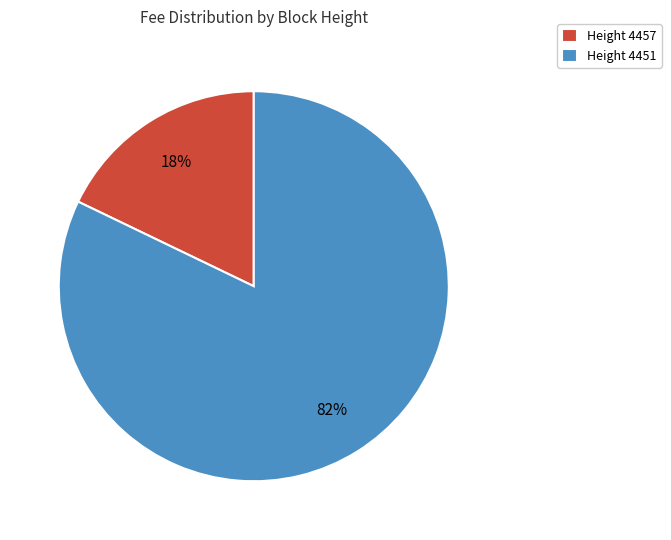

Is it true that Height 4457 is 11% of the pie?

False